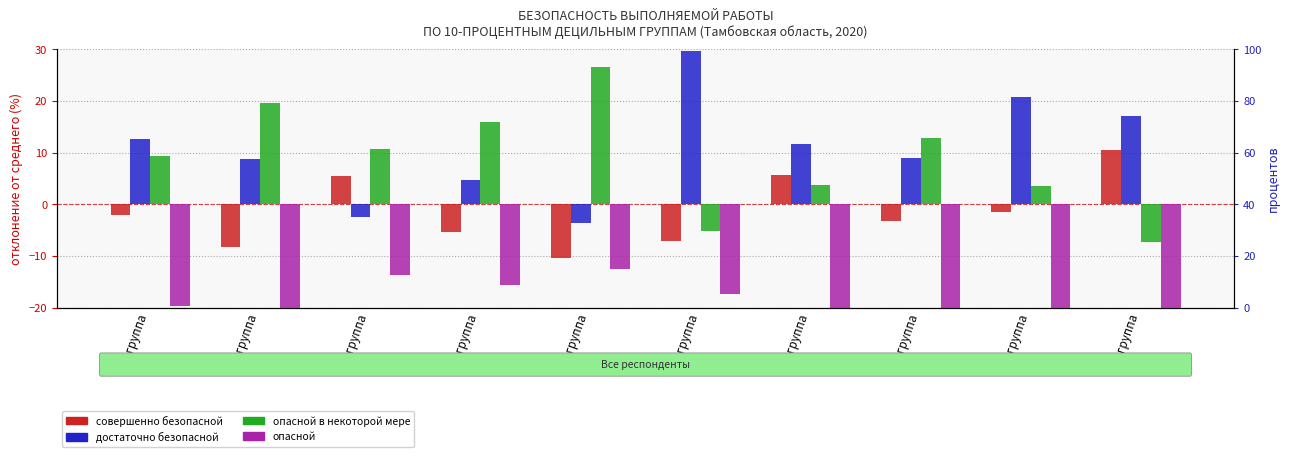

Is the value of опасной at 10 группа greater than the value of достаточно безопасной at 5 группа?

No